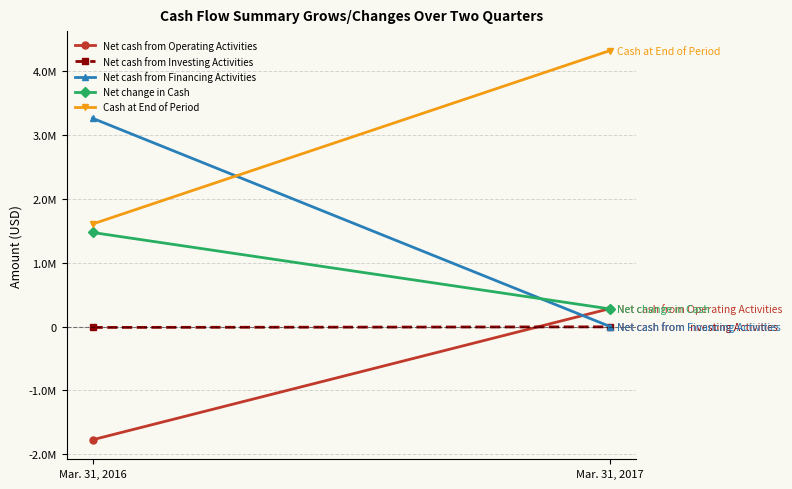

At Mar. 31, 2017, list the series in order from largest to smallest.

Cash at End of Period, Net cash from Operating Activities, Net change in Cash, Net cash from Financing Activities, Net cash from Investing Activities